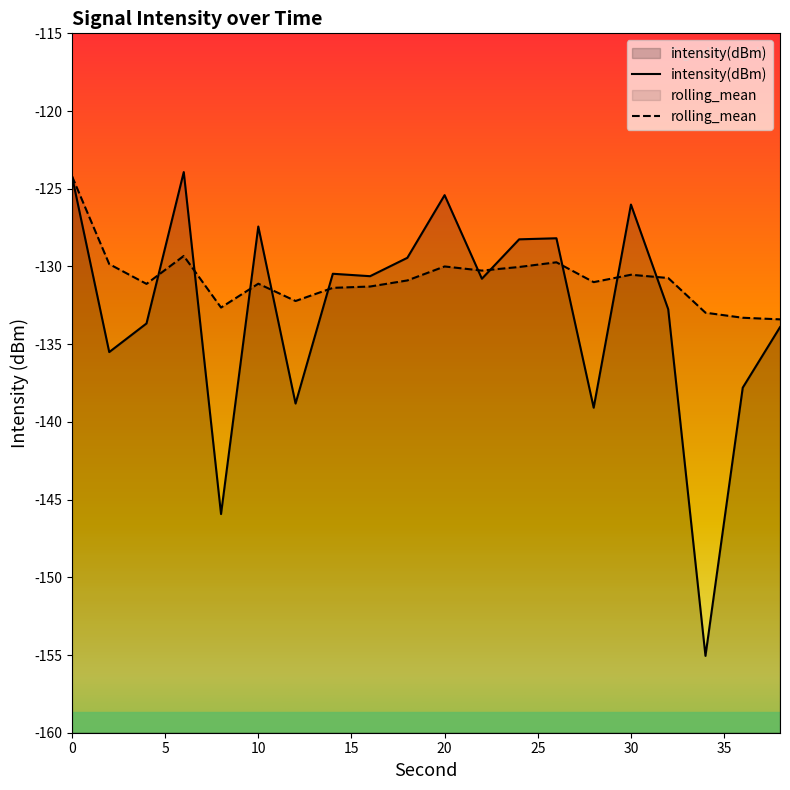

Between 22 and 18, which is larger?

18